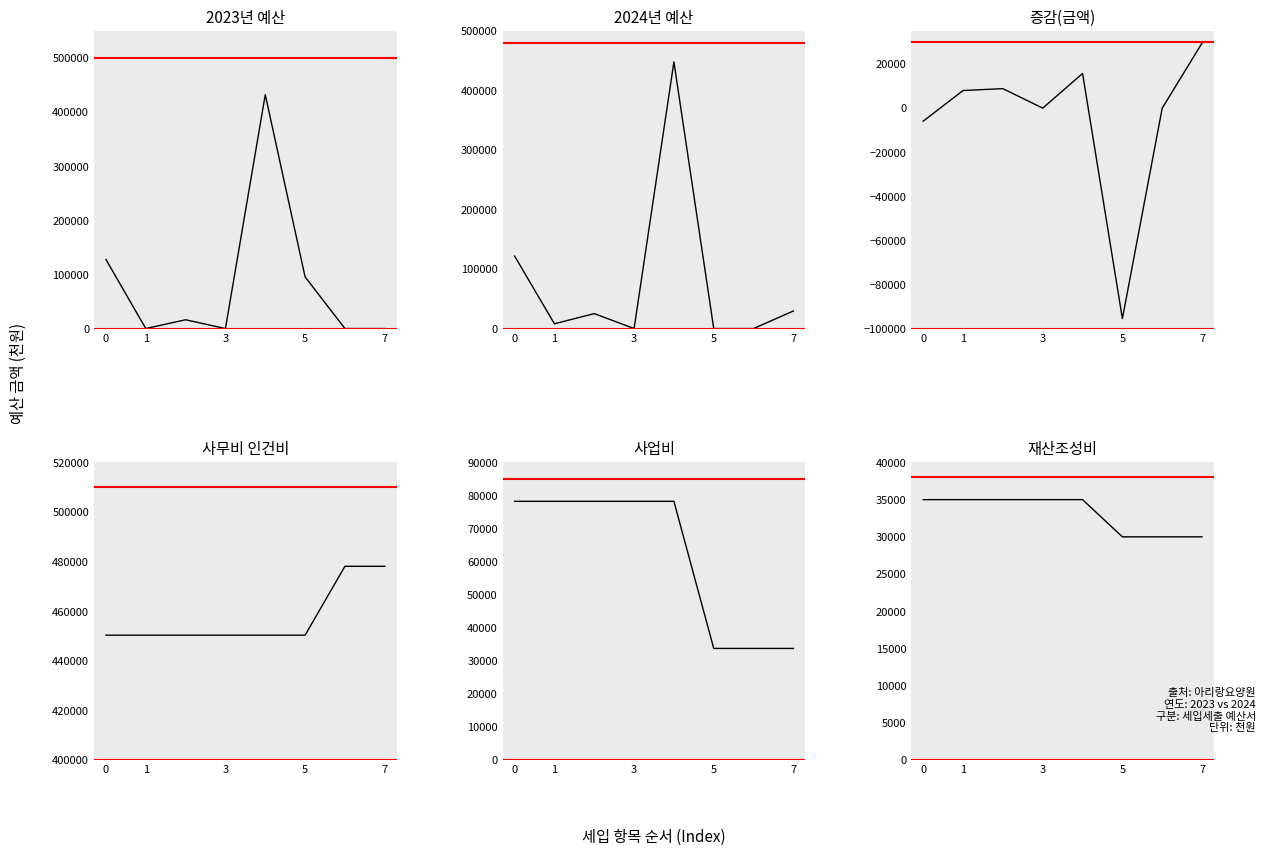

What is the label of the 7th point from the right?

1